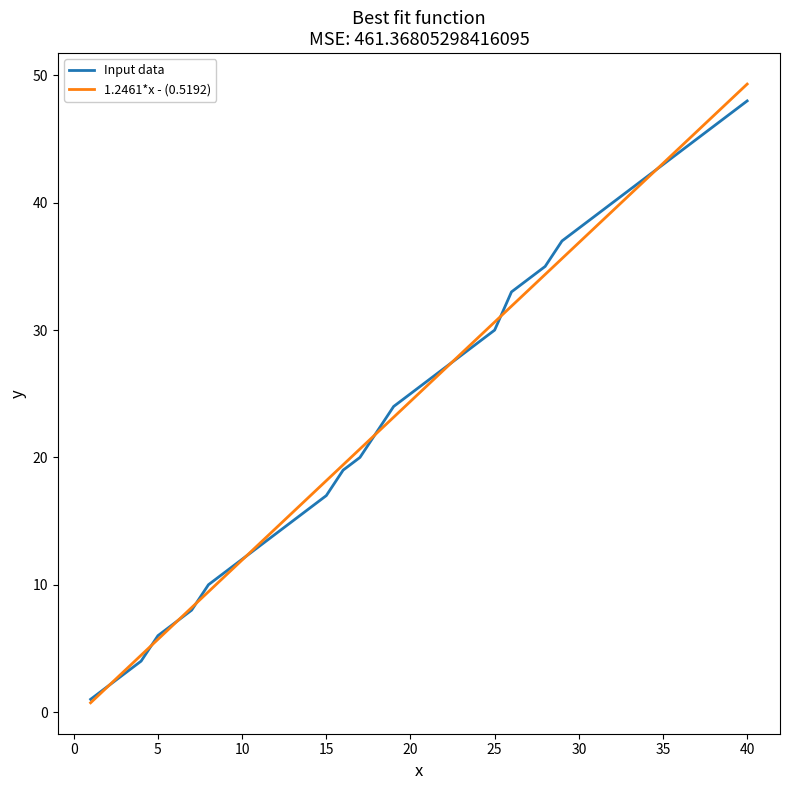

What is the maximum value for Input data?

48.0